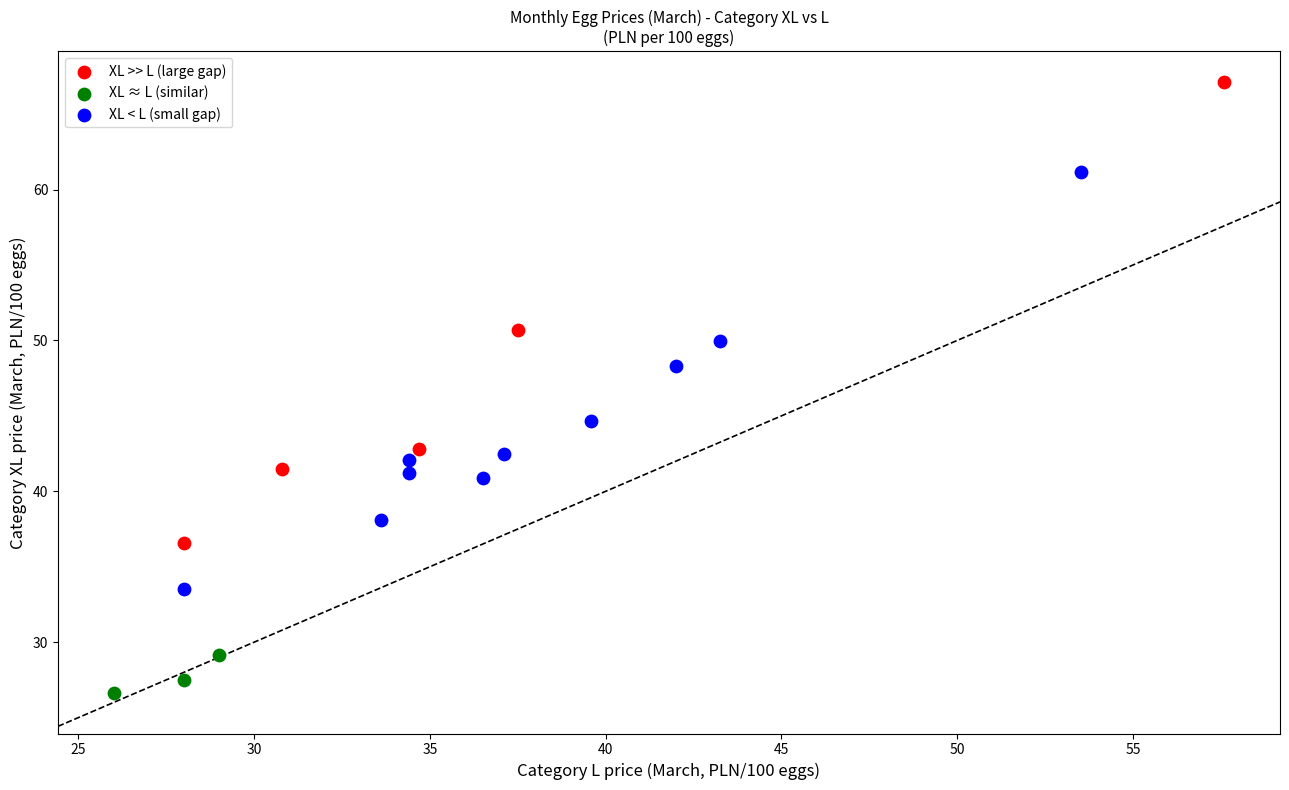

Which series reaches the minimum Y coordinate?

XL ≈ L (similar)